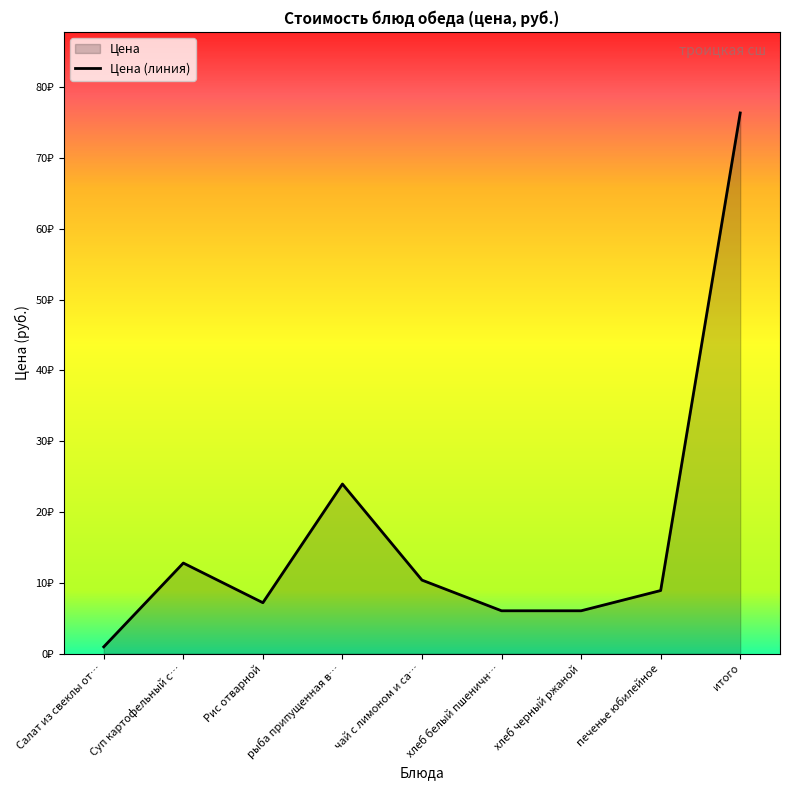

At which label is the value closest to 38?

рыба припущенная в…